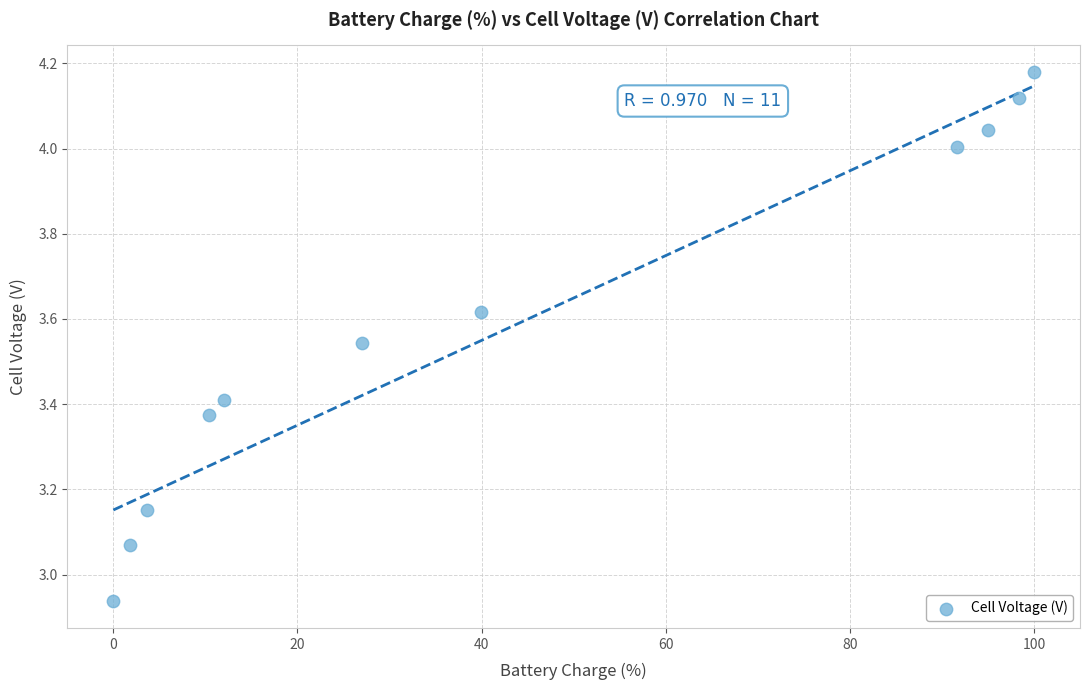

What is the range of X values (max minus min)?

100.0